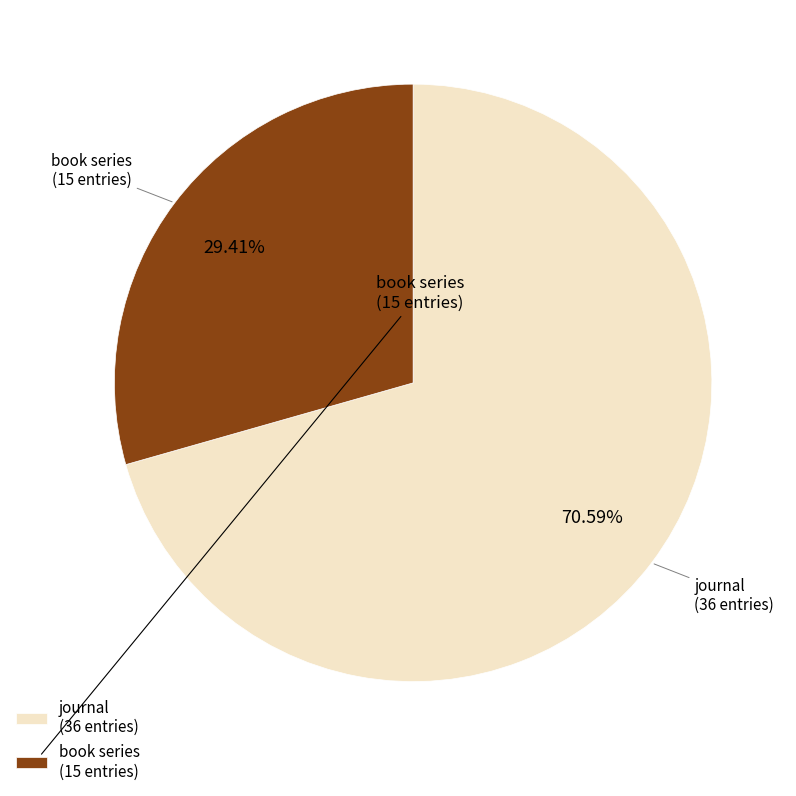

What percentage is the journal slice, to the nearest percent?

71%